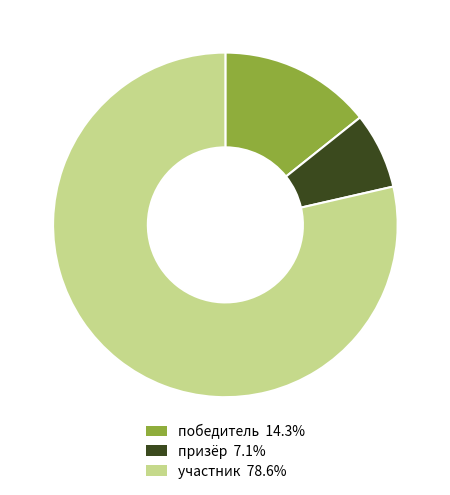

The победитель slice represents 14% of the pie. True or false?

True